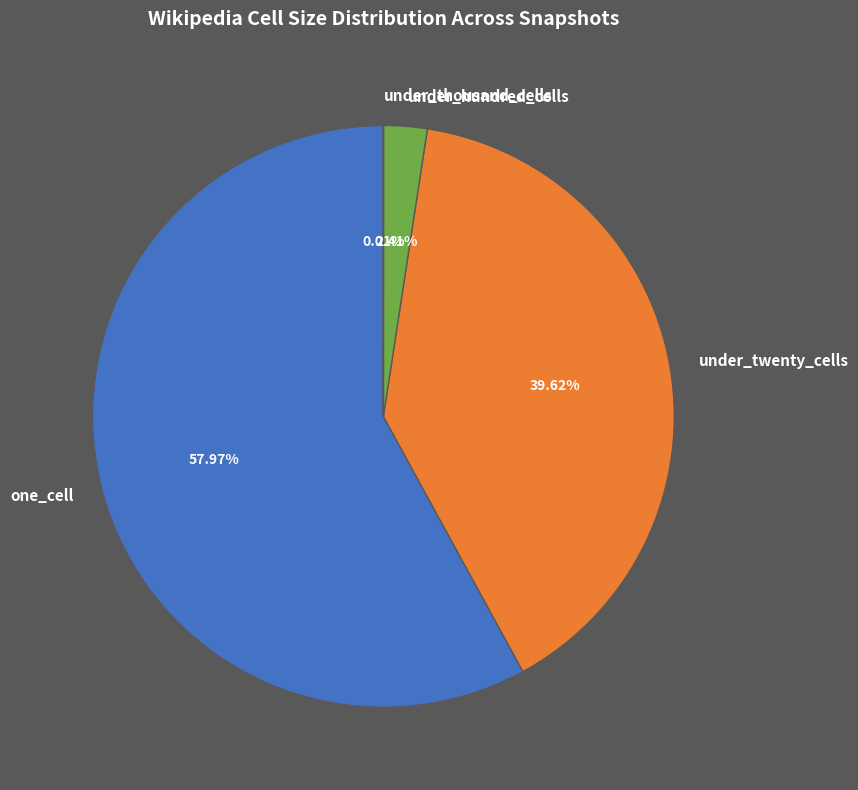

Is the sum of under_twenty_cells and under_hundred_cells greater than half?

No